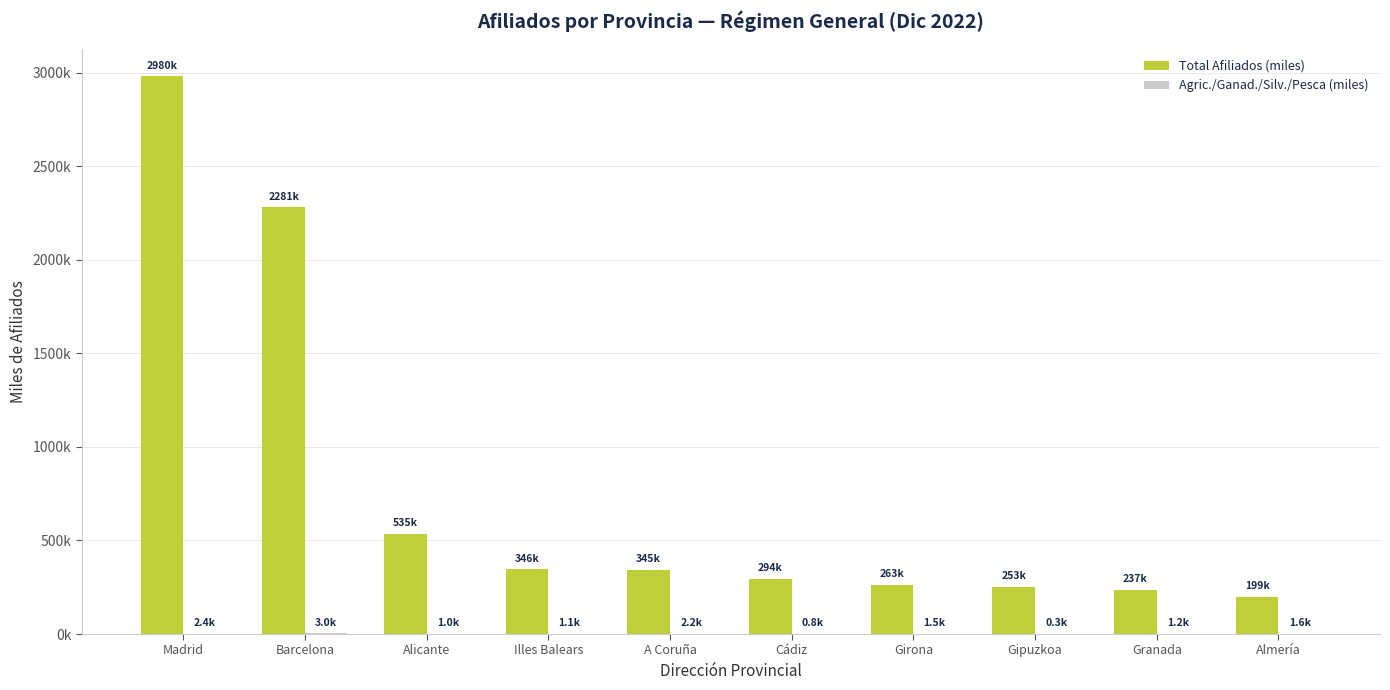

Reading right to left, extract all data points from this chart.

Total Afiliados (miles): Almería=199.1	Granada=237.4	Gipuzkoa=252.5	Girona=262.8	Cádiz=294.1	A Coruña=344.6	Illes Balears=346.0	Alicante=535.4	Barcelona=2281.1	Madrid=2980.1
Agric./Ganad./Silv./Pesca (miles): Almería=1.6	Granada=1.2	Gipuzkoa=0.3	Girona=1.5	Cádiz=0.8	A Coruña=2.2	Illes Balears=1.1	Alicante=1.0	Barcelona=3.0	Madrid=2.4